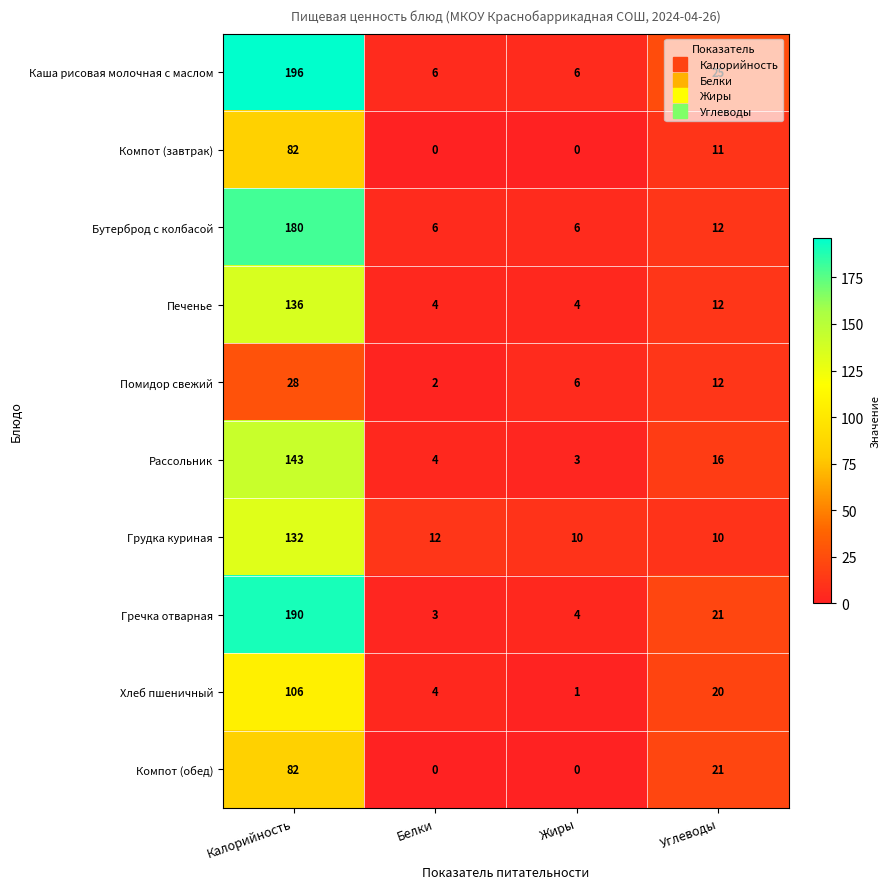

What is the difference between the second highest and second lowest values in the Компот (завтрак) series?

11